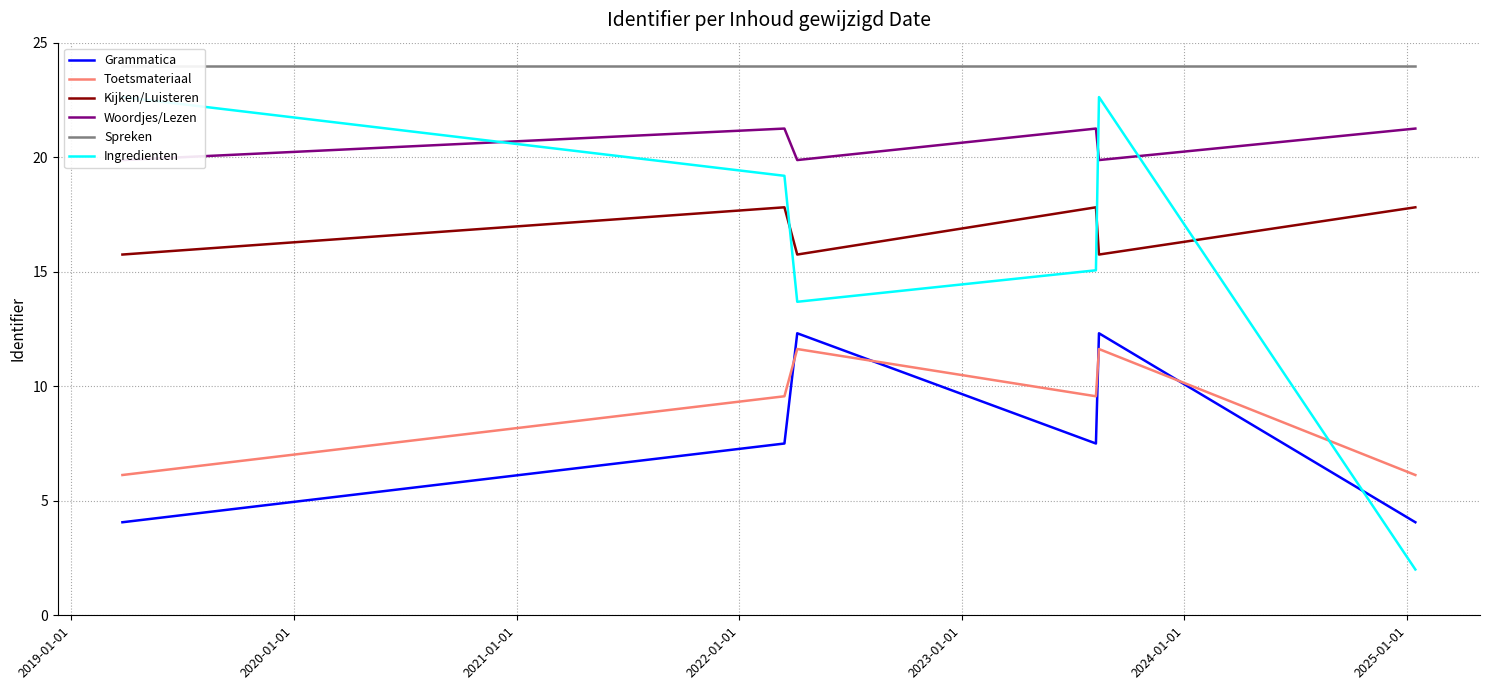

At how many categories does at least one series exceed 17?

6